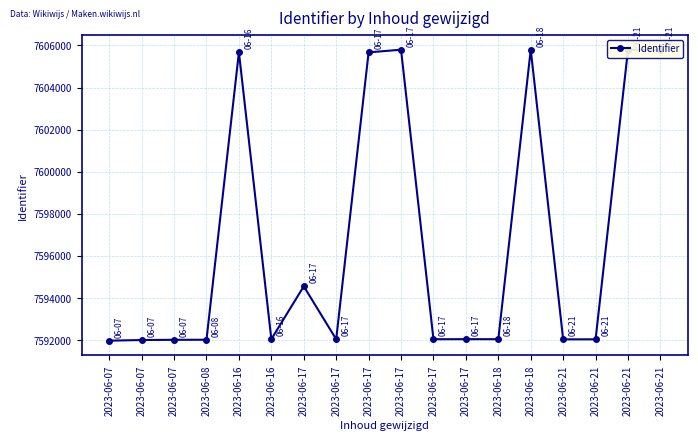

Does the chart have visible grid lines?

Yes